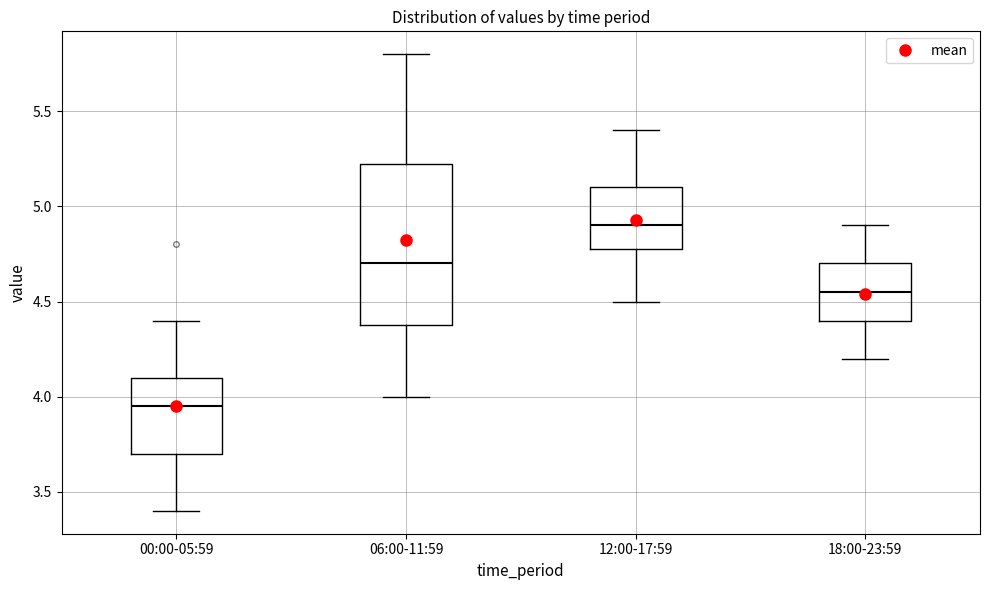

Where does the median line of the box for 12:00-17:59 sit on the y-axis? The values are not printed on the chart, so give them approximately, as read against the axis.

4.90